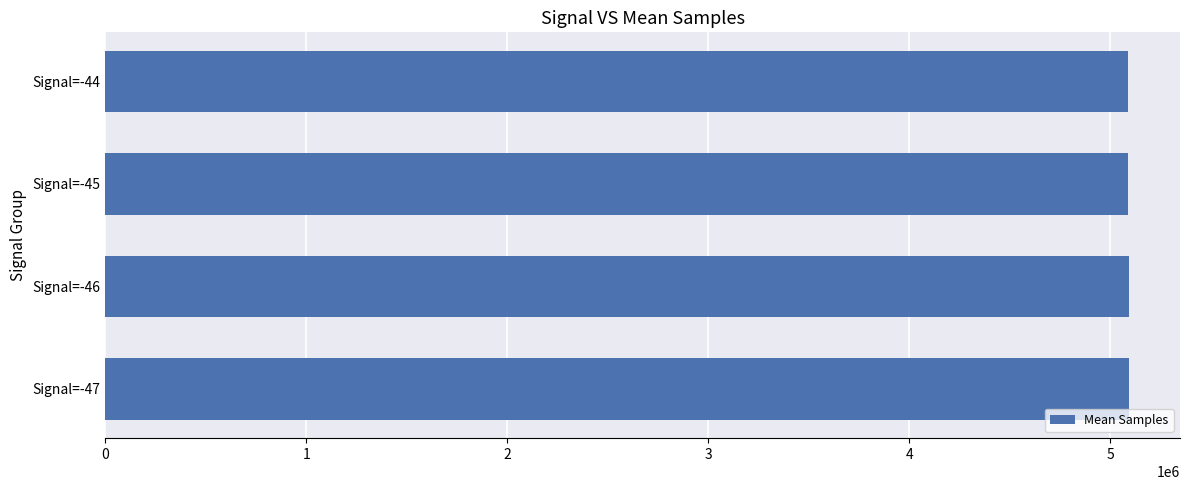

What is the minimum value shown in the chart?

5089588